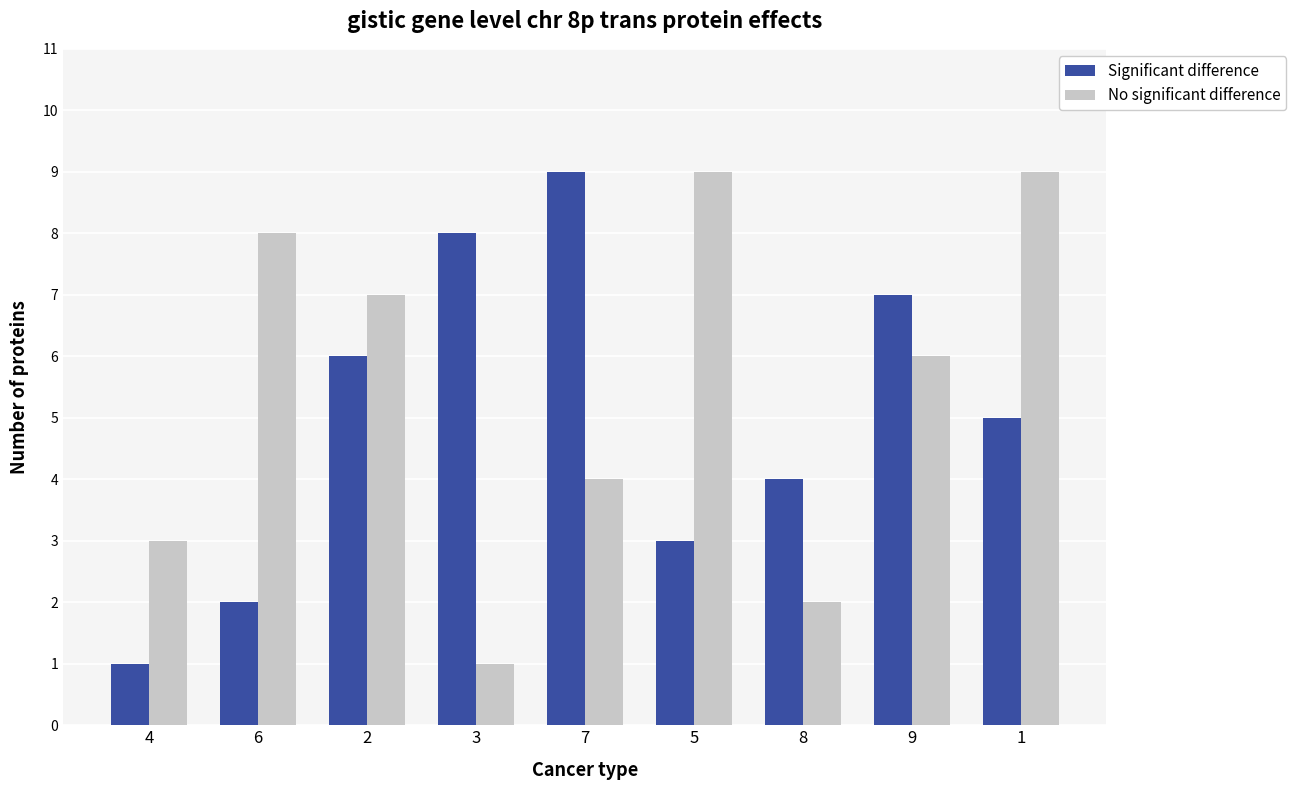

What is the minimum value shown in the chart?

1